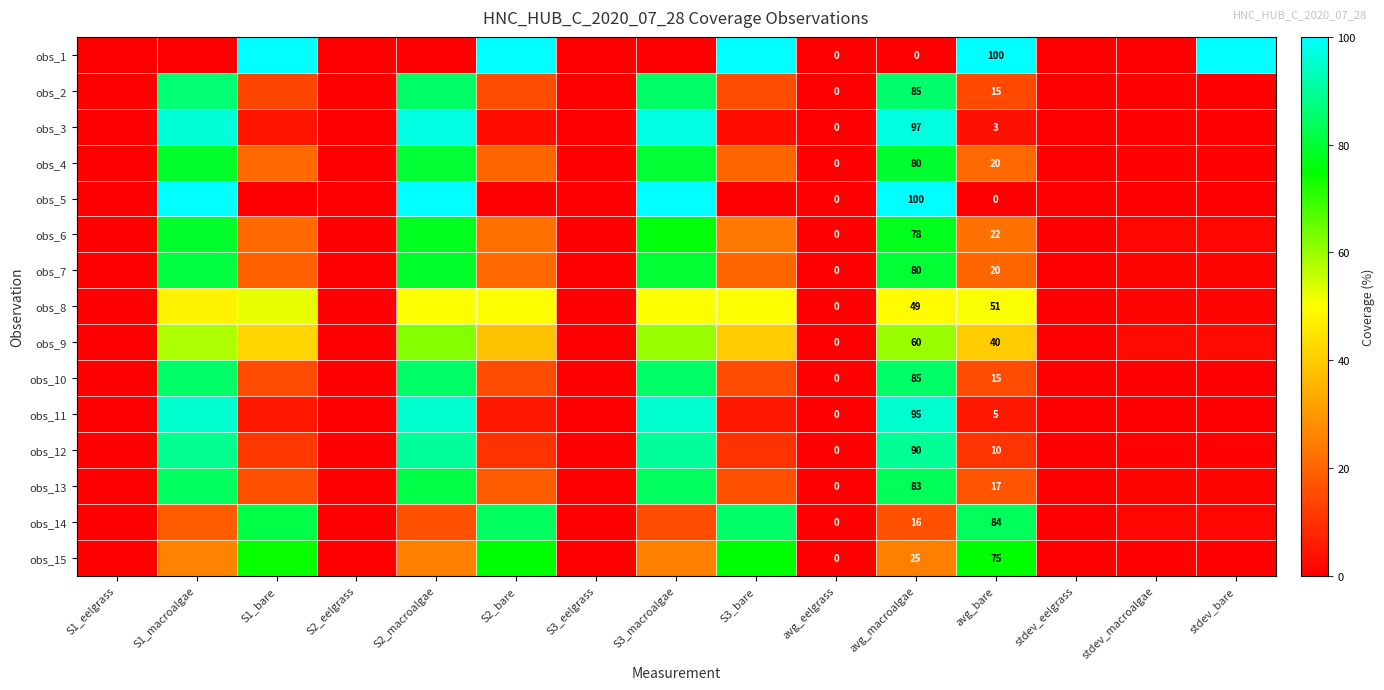

Which label corresponds to the smallest value in the chart?

S1_eelgrass